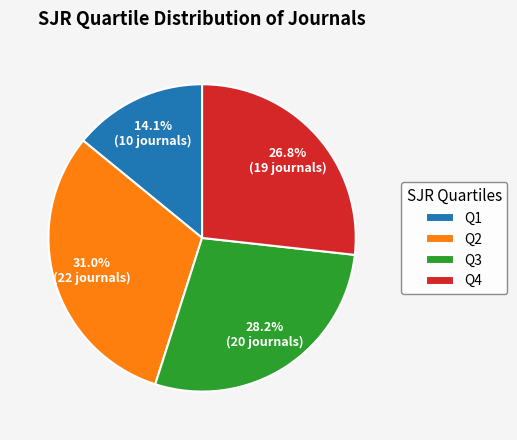

Which slice is the largest?

Q2